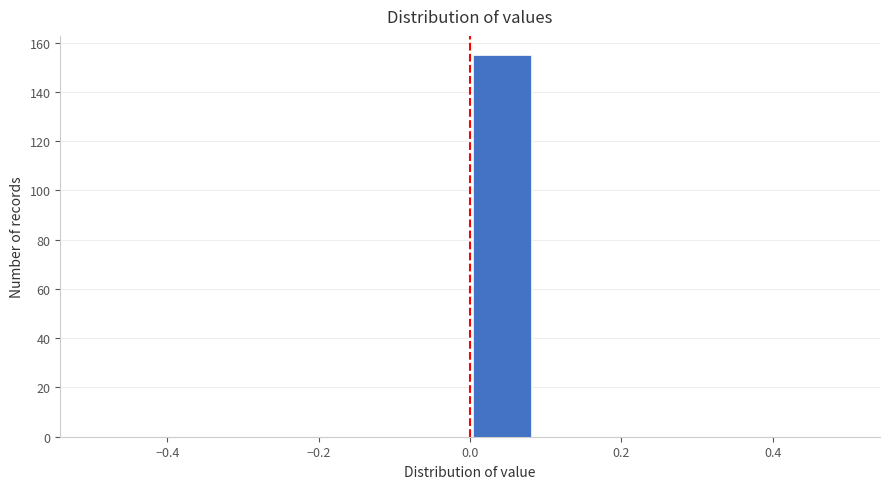

Reading left to right, list every bar in this chart as the range it spans on the x-axis followed by its height. Neither the bar edges nor the heights are printed on the chart, so give them approximately, as read against the axes.

-0.50 to -0.42: 0
-0.42 to -0.34: 0
-0.34 to -0.24: 0
-0.24 to -0.16: 0
-0.16 to -0.08: 0
-0.08 to 0.00: 0
0.00 to 0.08: 156
0.08 to 0.16: 0
0.16 to 0.26: 0
0.26 to 0.34: 0
0.34 to 0.42: 0
0.42 to 0.50: 0